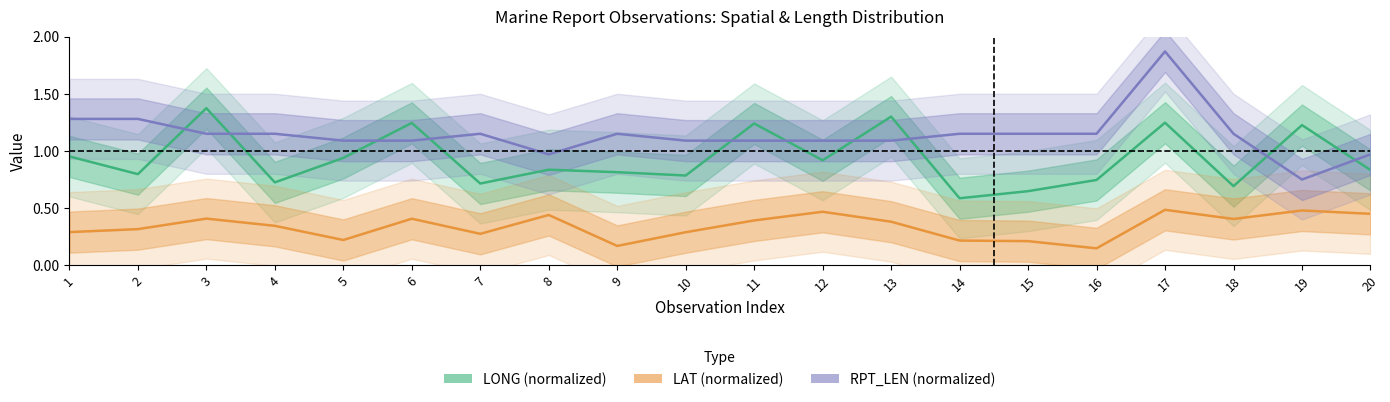

Reading right to left, list all the values displayed in this chart.

LONG (normalized): 20=0.8	19=1.2	18=0.7	17=1.2	16=0.7	15=0.6	14=0.6	13=1.3	12=0.9	11=1.2	10=0.8	9=0.8	8=0.8	7=0.7	6=1.2	5=0.9	4=0.7	3=1.4	2=0.8	1=1.0
LAT (normalized): 20=0.5	19=0.5	18=0.4	17=0.5	16=0.1	15=0.2	14=0.2	13=0.4	12=0.5	11=0.4	10=0.3	9=0.2	8=0.4	7=0.3	6=0.4	5=0.2	4=0.3	3=0.4	2=0.3	1=0.3
RPT_LEN (normalized): 20=1.0	19=0.8	18=1.1	17=1.9	16=1.1	15=1.1	14=1.1	13=1.1	12=1.1	11=1.1	10=1.1	9=1.1	8=1.0	7=1.1	6=1.1	5=1.1	4=1.1	3=1.1	2=1.3	1=1.3